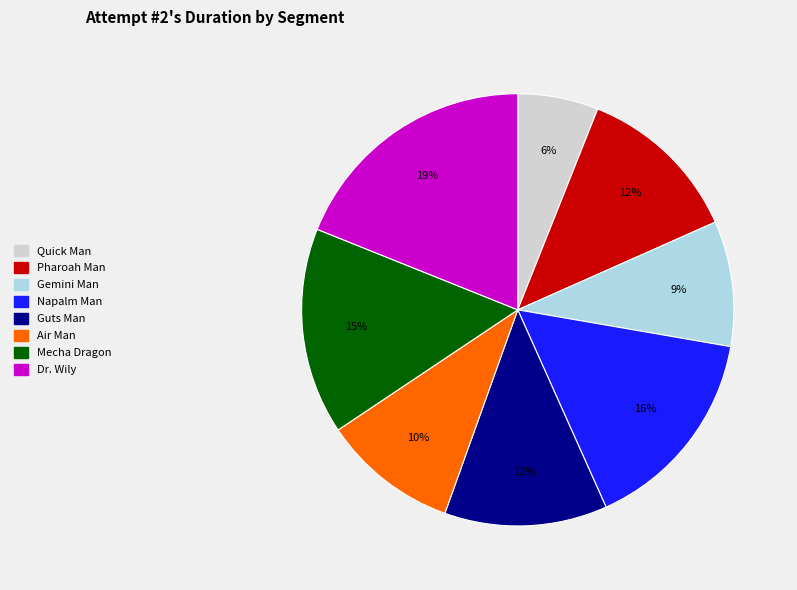

Is it true that Pharoah Man is 7% of the pie?

False